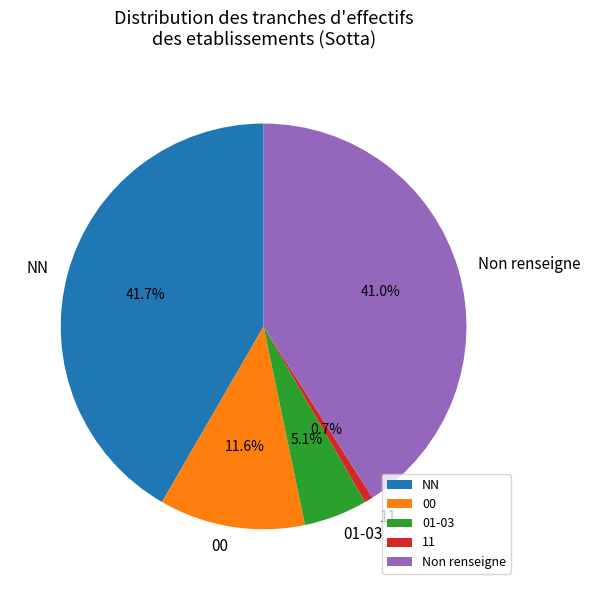

To the nearest percent, what portion does NN represent?

42%